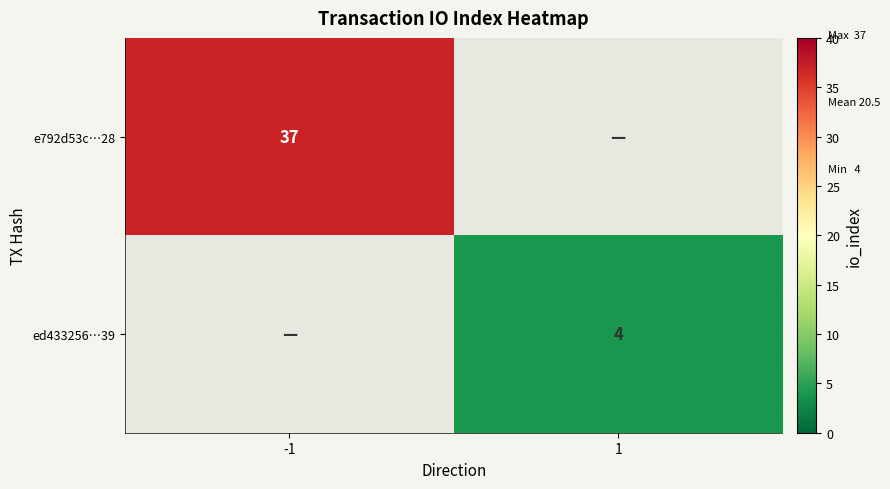

The value of e792d53c…28 at -1 is 37. True or false?

True